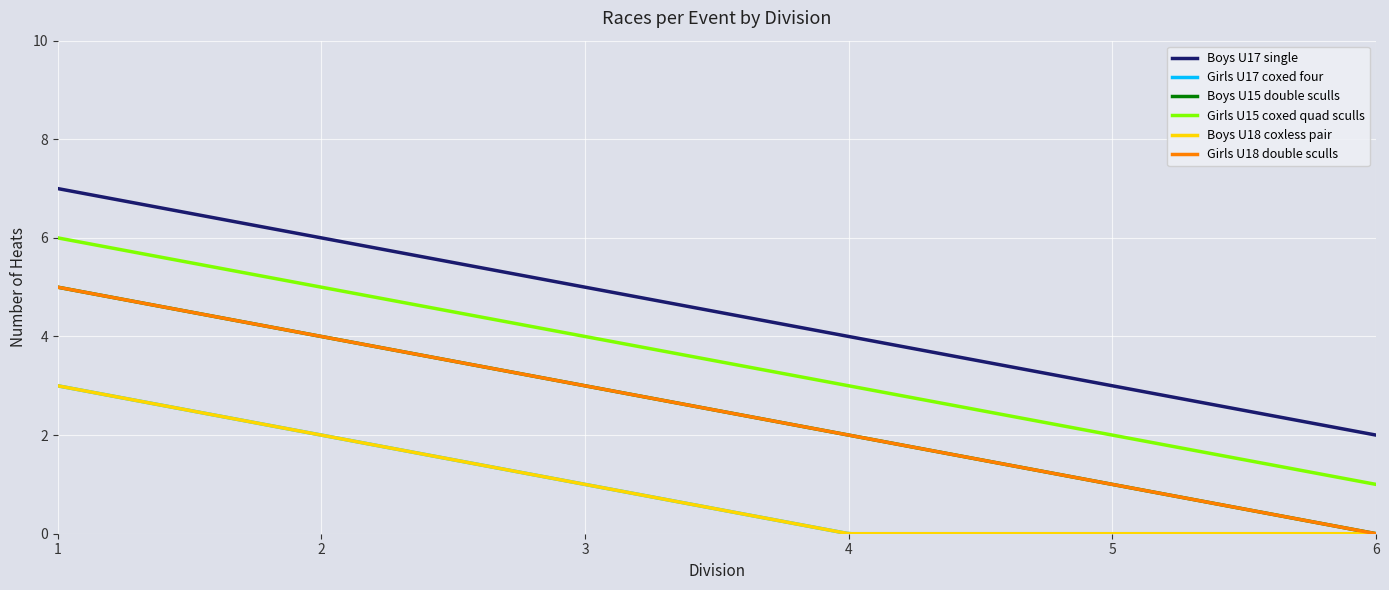

True or false: Girls U15 coxed quad sculls has more than 0 points higher than both neighbors.

False